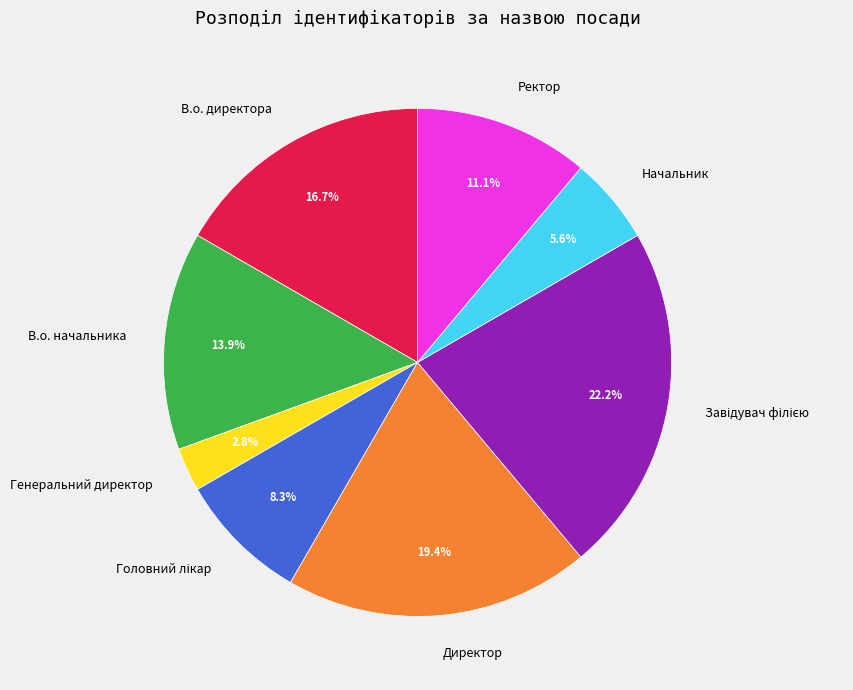

The Директор slice represents 5% of the pie. True or false?

False